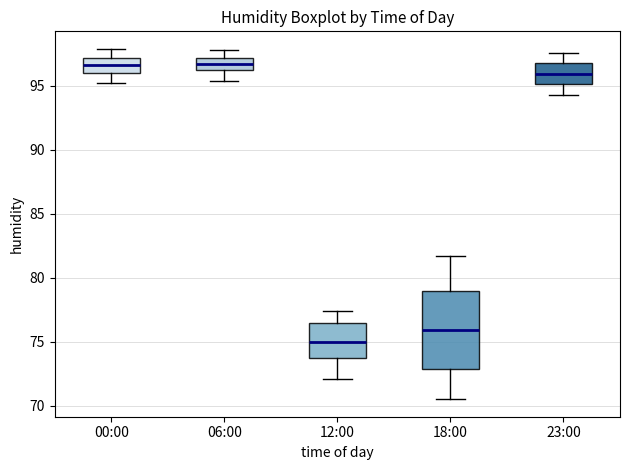

Which box's median line is the lowest?

12:00